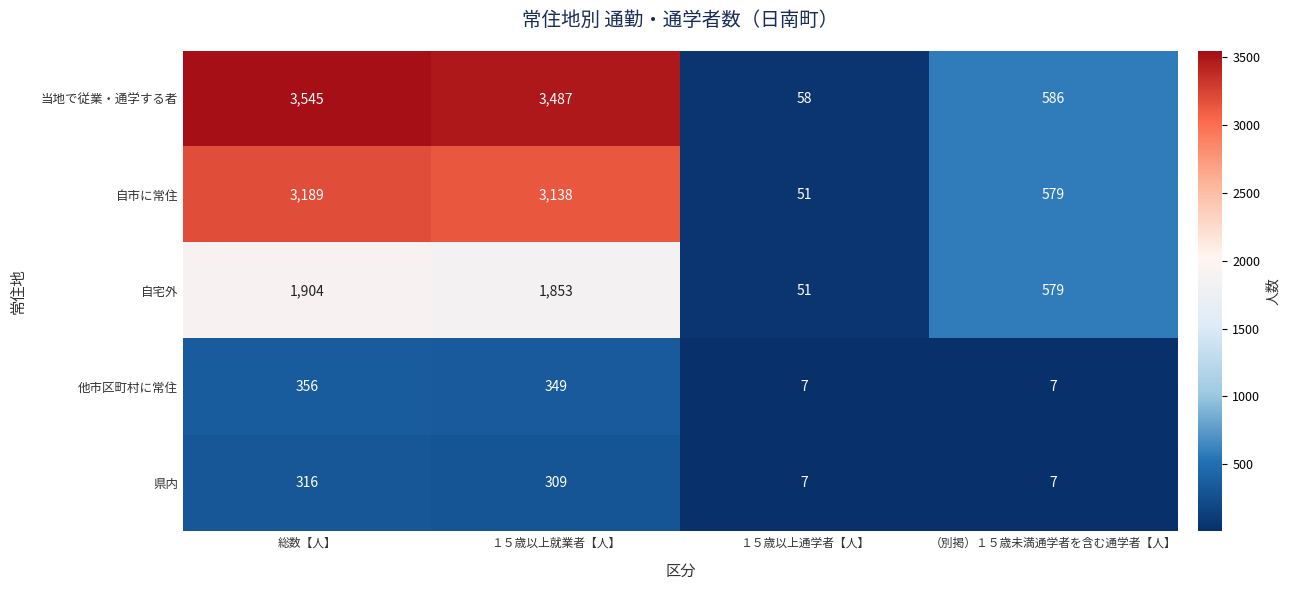

What is the difference between the highest and lowest values at １５歳以上就業者【人】?

3178